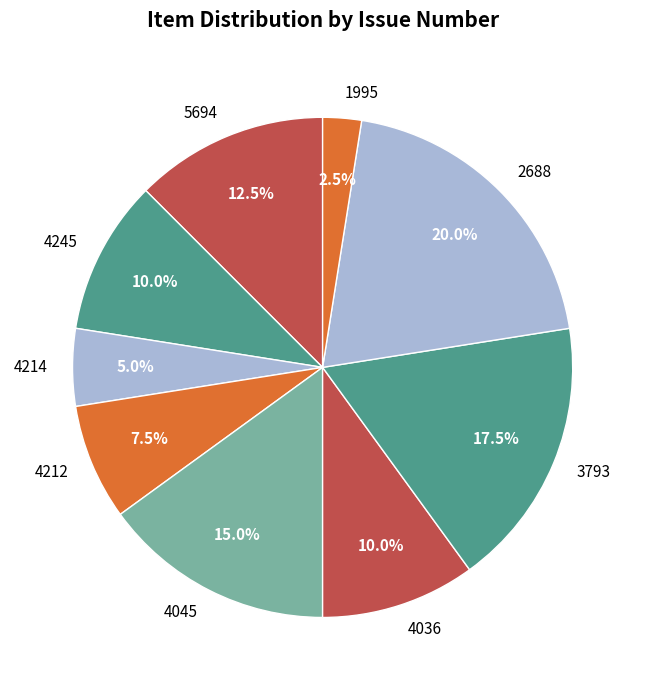

Approximately how many times larger is the value at 4036 compared to 2688?

0.5